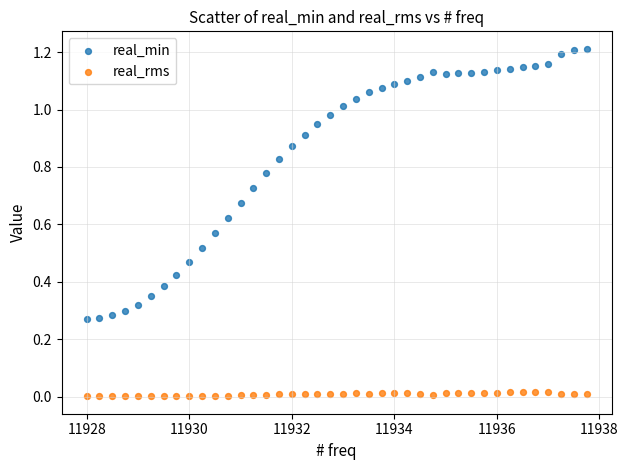

What are all the series names shown in the legend?

real_min, real_rms